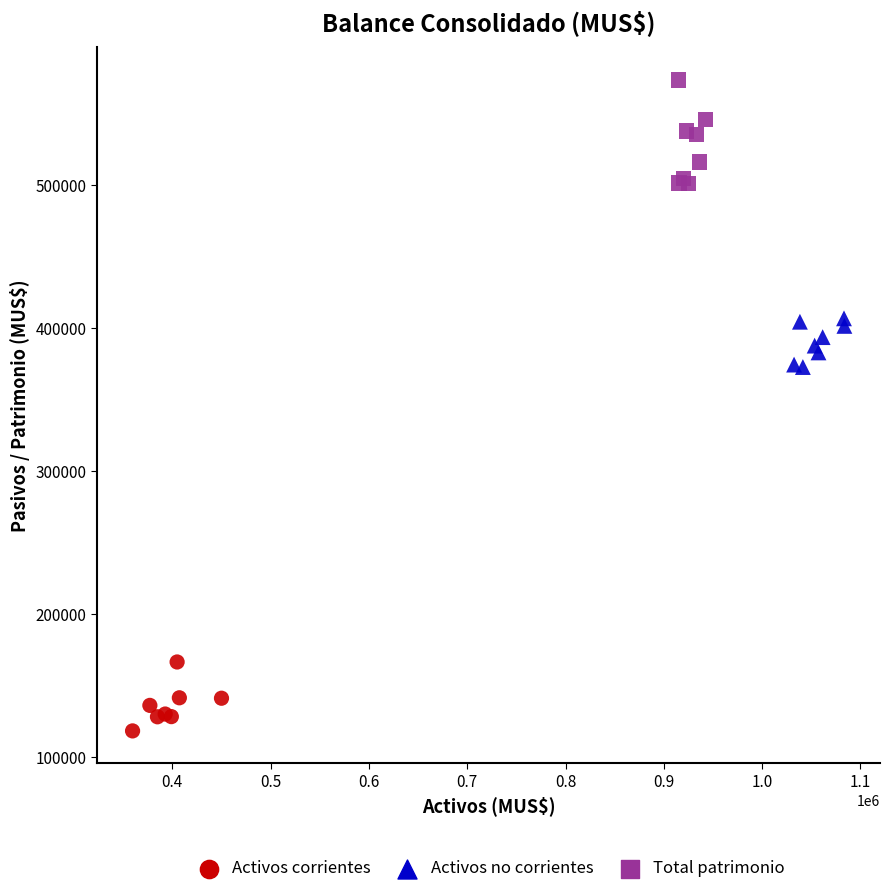

Which series reaches the minimum Y coordinate?

Activos corrientes